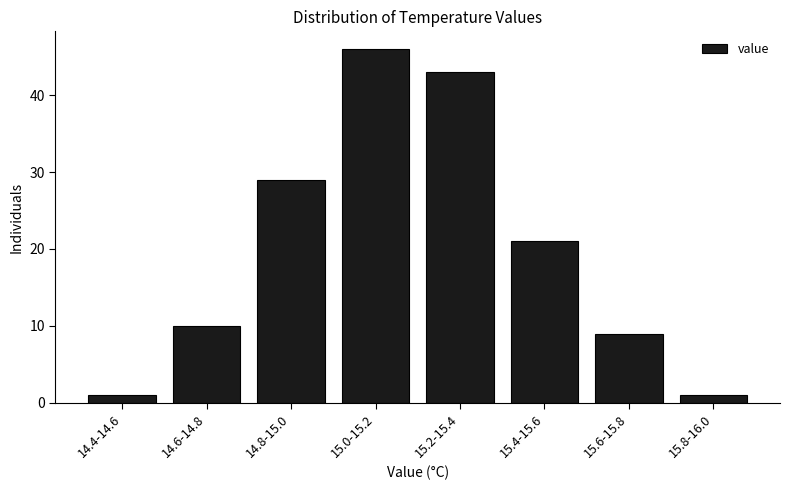

Reading right to left, extract all data points from this chart.

1	9	21	43	46	29	10	1